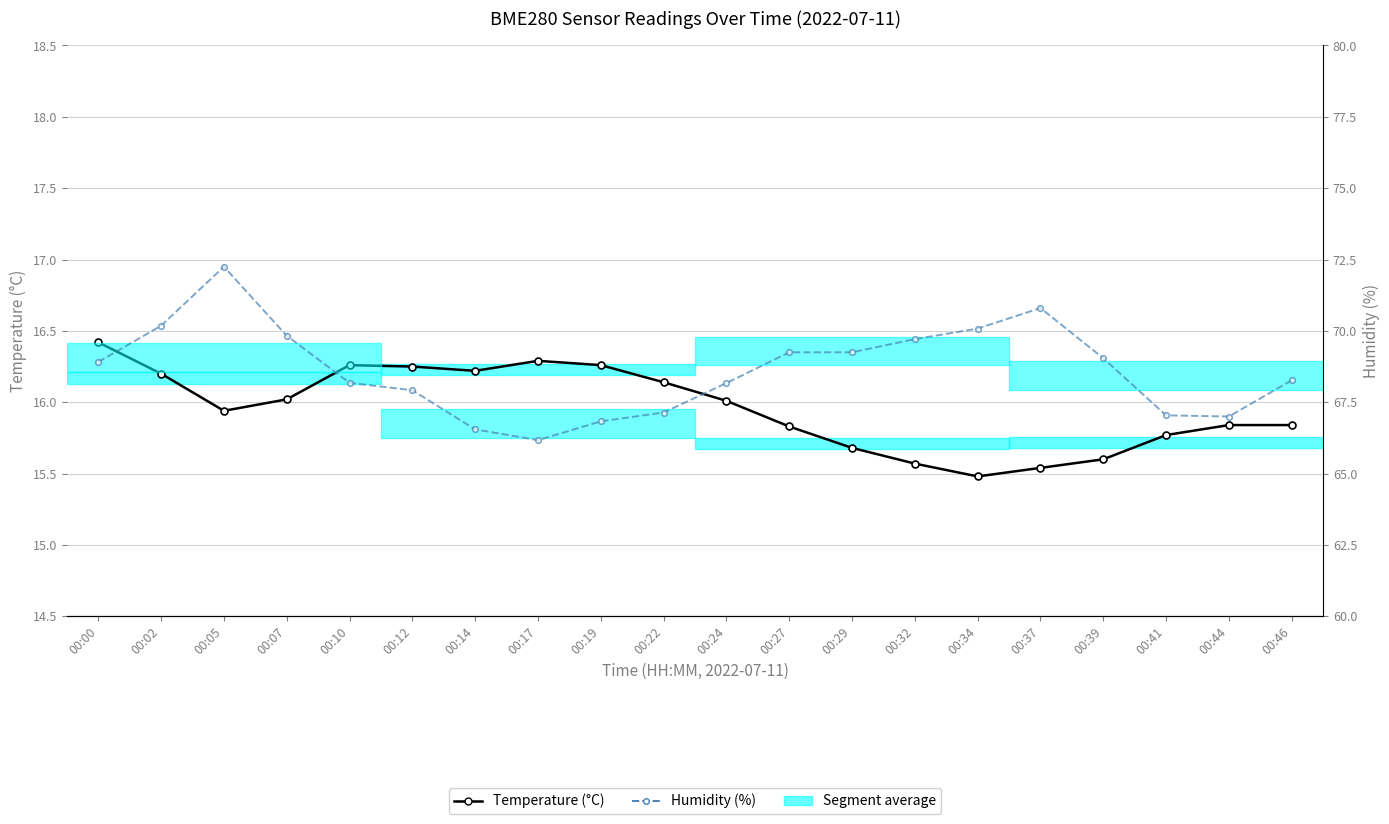

Reading right to left, what are all the values shown in this chart?

Temperature (°C): 15.8	15.8	15.8	15.6	15.5	15.5	15.6	15.7	15.8	16.0	16.1	16.3	16.3	16.2	16.2	16.3	16.0	15.9	16.2	16.4
Humidity (%): 68.3	67.0	67.0	69.0	70.8	70.1	69.7	69.2	69.2	68.2	67.1	66.8	66.2	66.5	67.9	68.2	69.8	72.2	70.2	68.9